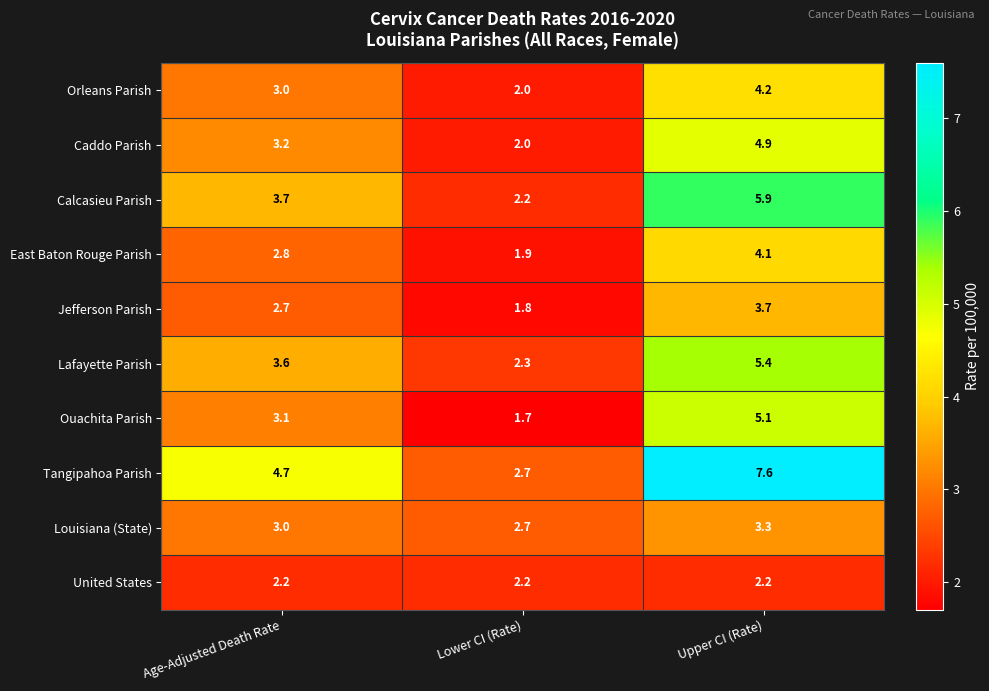

Rank the categories by Jefferson Parish value from lowest to highest.

Lower CI (Rate), Age-Adjusted Death Rate, Upper CI (Rate)